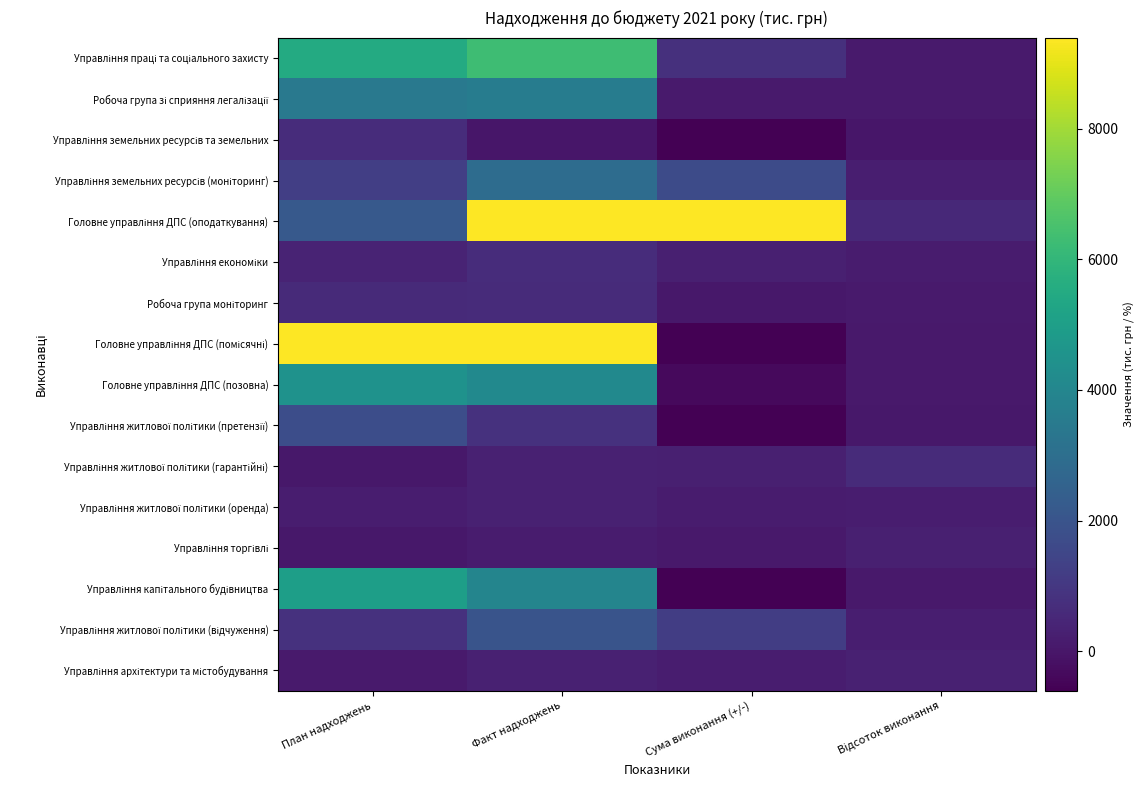

Count the number of data series in this chart.

16